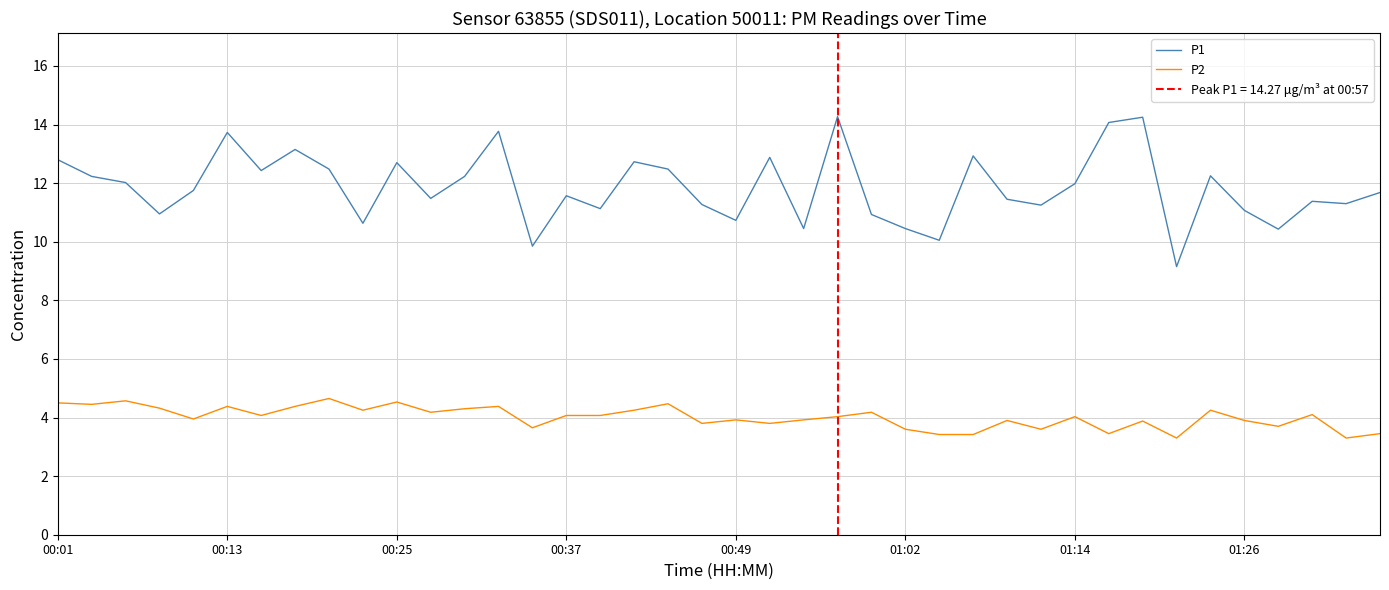

What is the approximate value of P1 at 00:37?

11.6